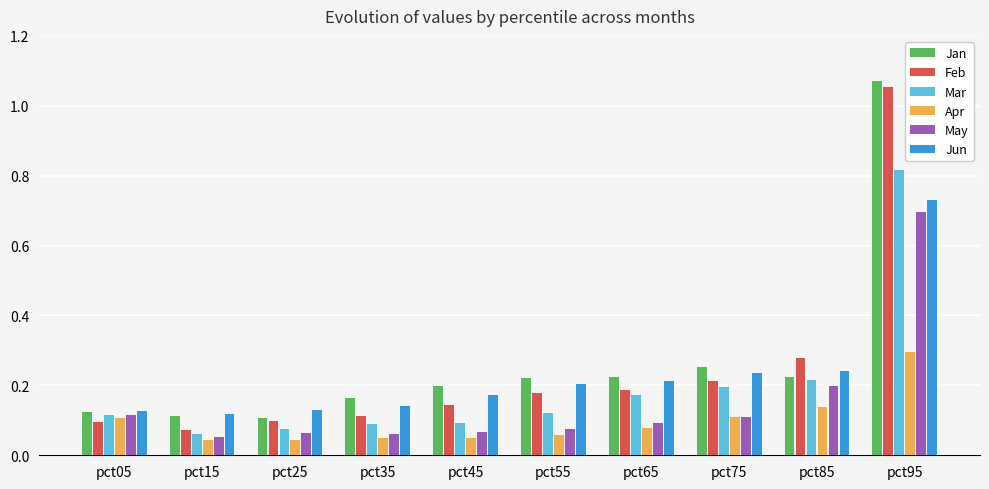

The value of Feb at pct55 is 0.2. True or false?

True